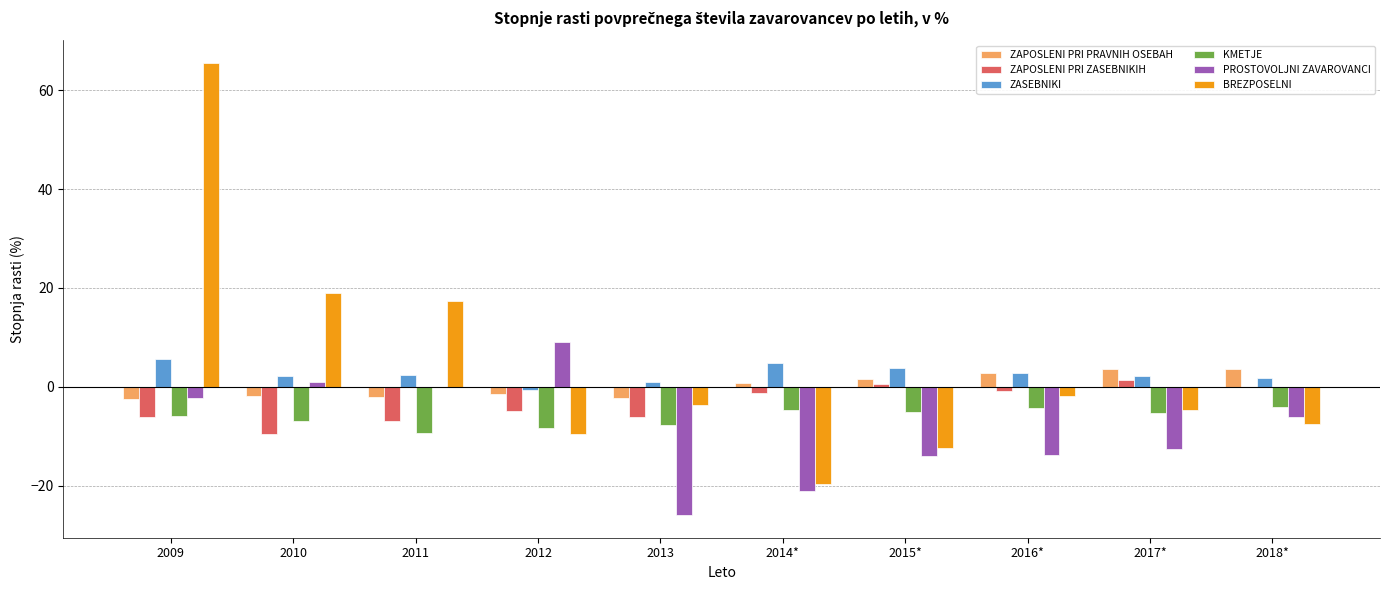

The value of BREZPOSELNI at 2010 is 26.5. True or false?

False